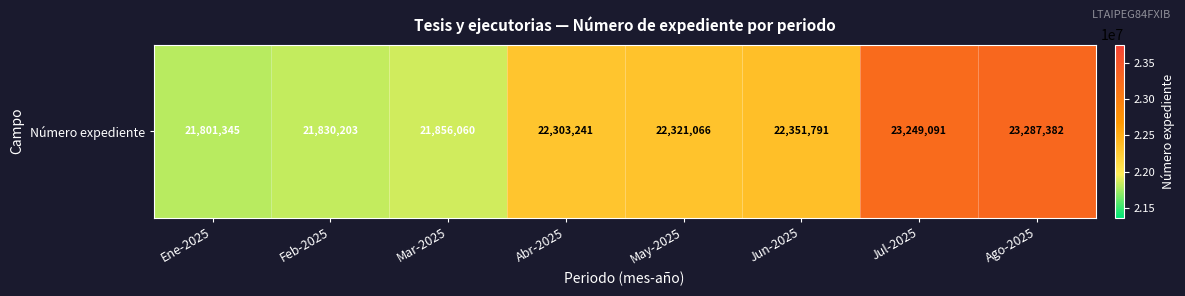

Approximately how many times larger is the value at May-2025 compared to Abr-2025?

1.0